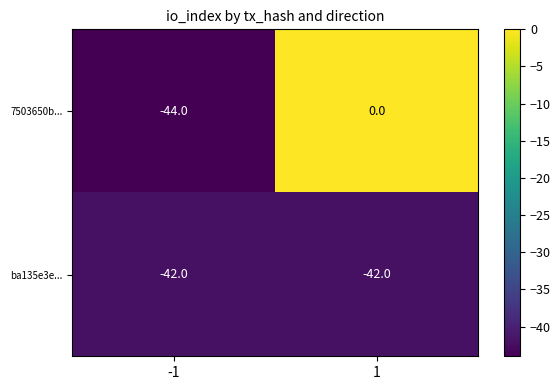

Is it true that 7503650b... equals 29 at 1?

False